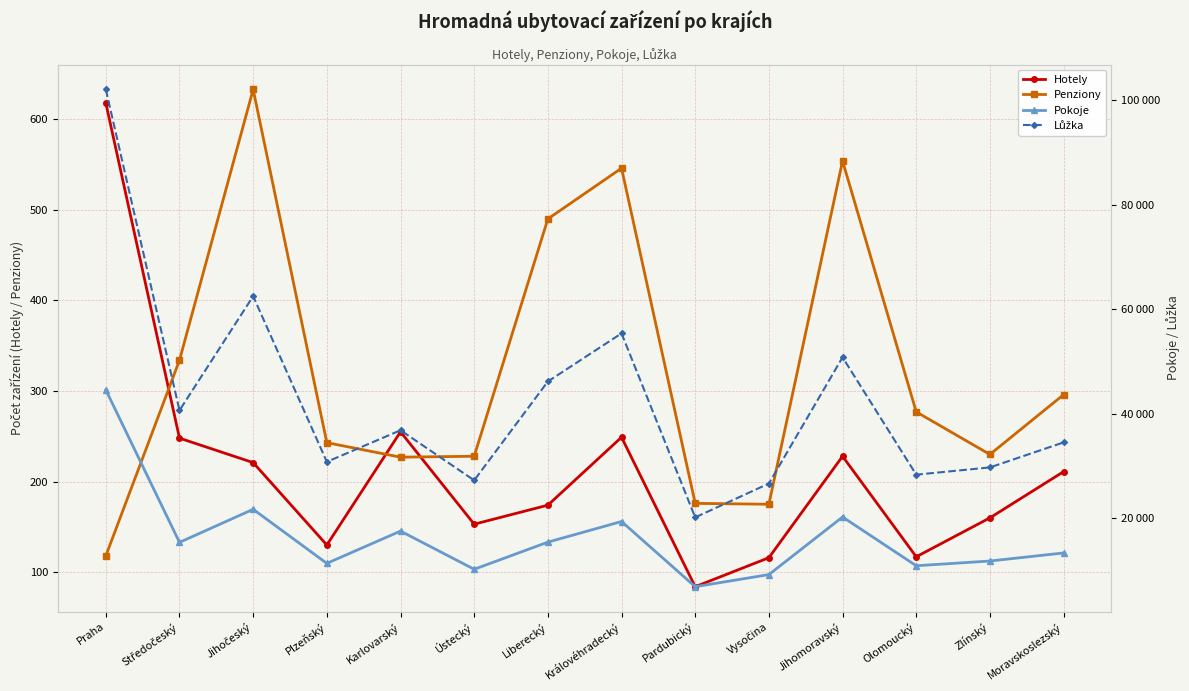

Reading left to right, list all the values displayed in this chart.

Hotely: Praha=618	Středočeský=248	Jihočeský=221	Plzeňský=130	Karlovarský=255	Ústecký=153	Liberecký=174	Královéhradecký=249	Pardubický=84	Vysočina=116	Jihomoravský=228	Olomoucký=117	Zlínský=160	Moravskoslezský=211
Penziony: Praha=118	Středočeský=334	Jihočeský=633	Plzeňský=243	Karlovarský=227	Ústecký=228	Liberecký=490	Královéhradecký=546	Pardubický=176	Vysočina=175	Jihomoravský=554	Olomoucký=277	Zlínský=230	Moravskoslezský=296
Pokoje: Praha=44599	Středočeský=15412	Jihočeský=21741	Plzeňský=11390	Karlovarský=17572	Ústecký=10259	Liberecký=15455	Královéhradecký=19404	Pardubický=6926	Vysočina=9244	Jihomoravský=20268	Olomoucký=10934	Zlínský=11842	Moravskoslezský=13385
Lůžka: Praha=102118	Středočeský=40674	Jihočeský=62533	Plzeňský=30828	Karlovarský=36869	Ústecký=27288	Liberecký=46206	Královéhradecký=55419	Pardubický=20194	Vysočina=26677	Jihomoravský=50833	Olomoucký=28371	Zlínský=29759	Moravskoslezský=34545